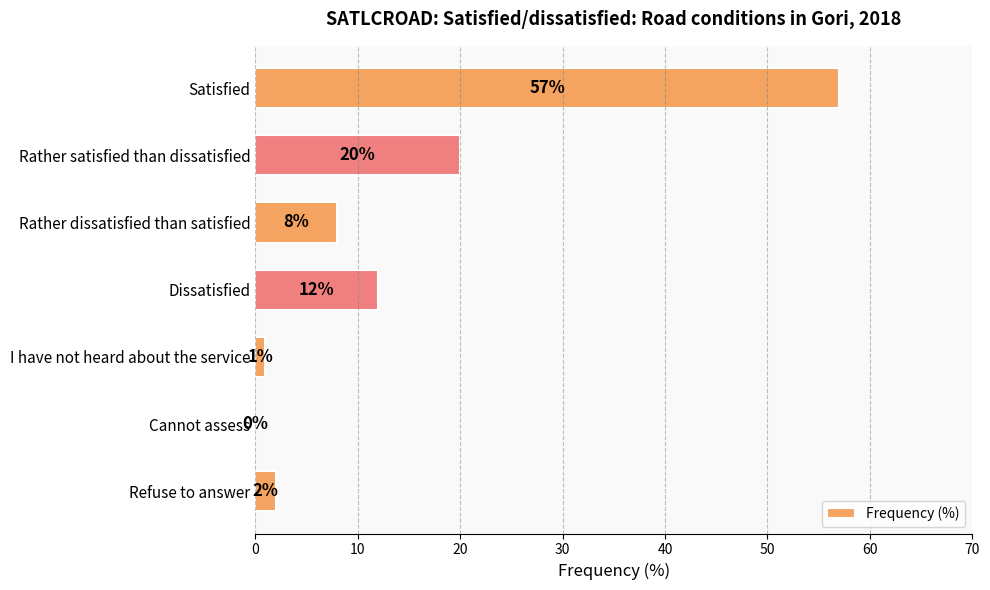

What is the maximum value shown in the chart?

57